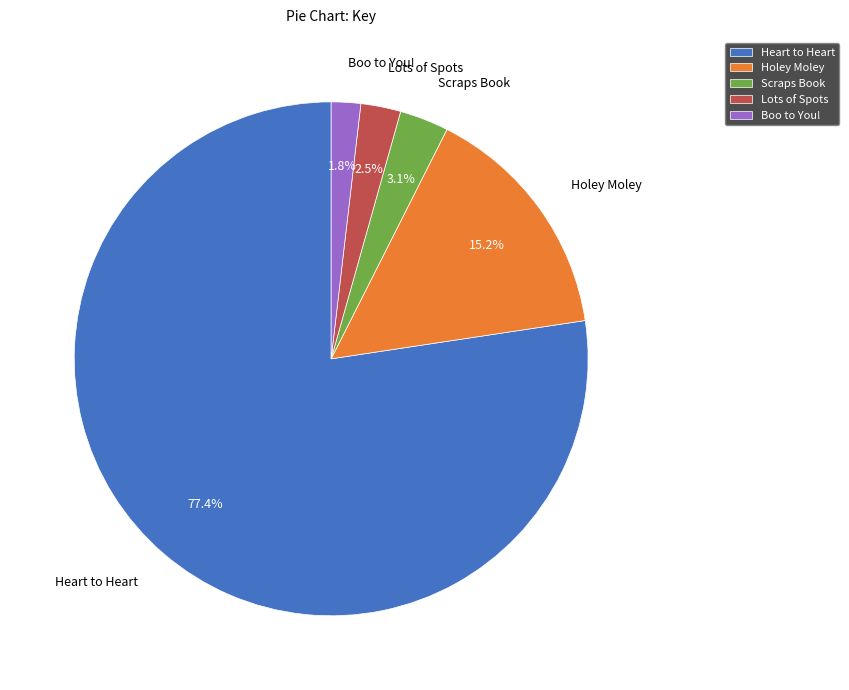

Which category has the biggest portion of the pie?

Heart to Heart